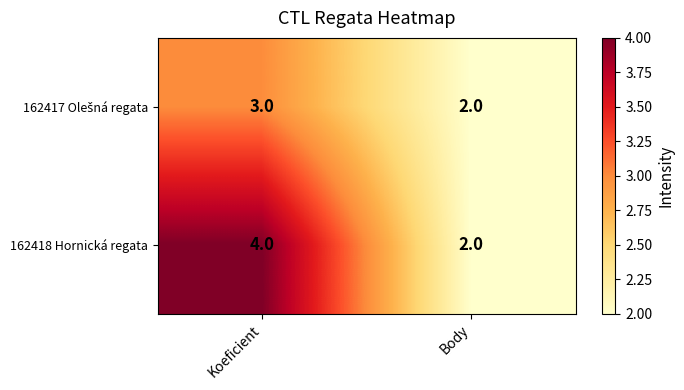

Which category has the lowest value across all series?

Body